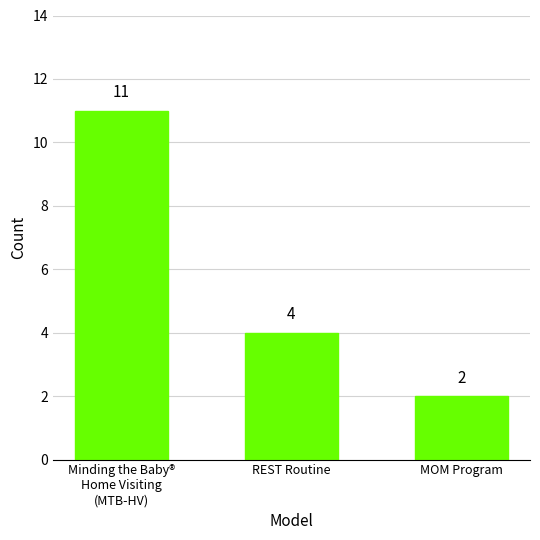

Are the bars horizontal?

No